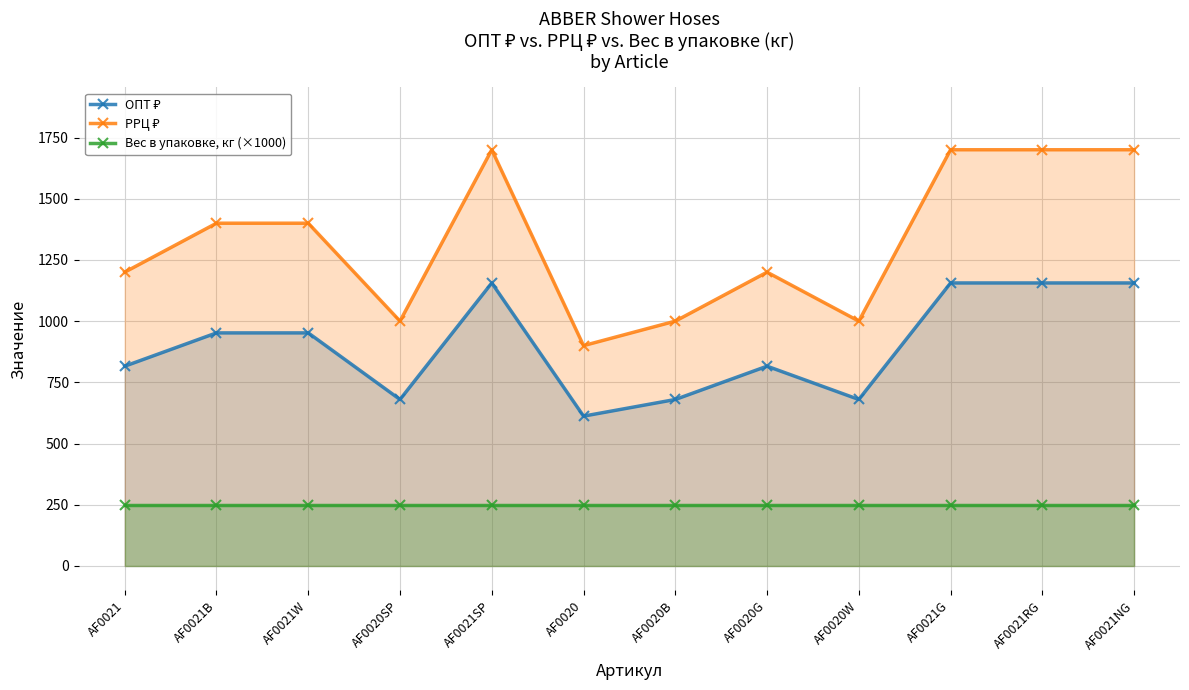

The ОПТ ₽ series shows 680 at AF0020W. True or false?

True